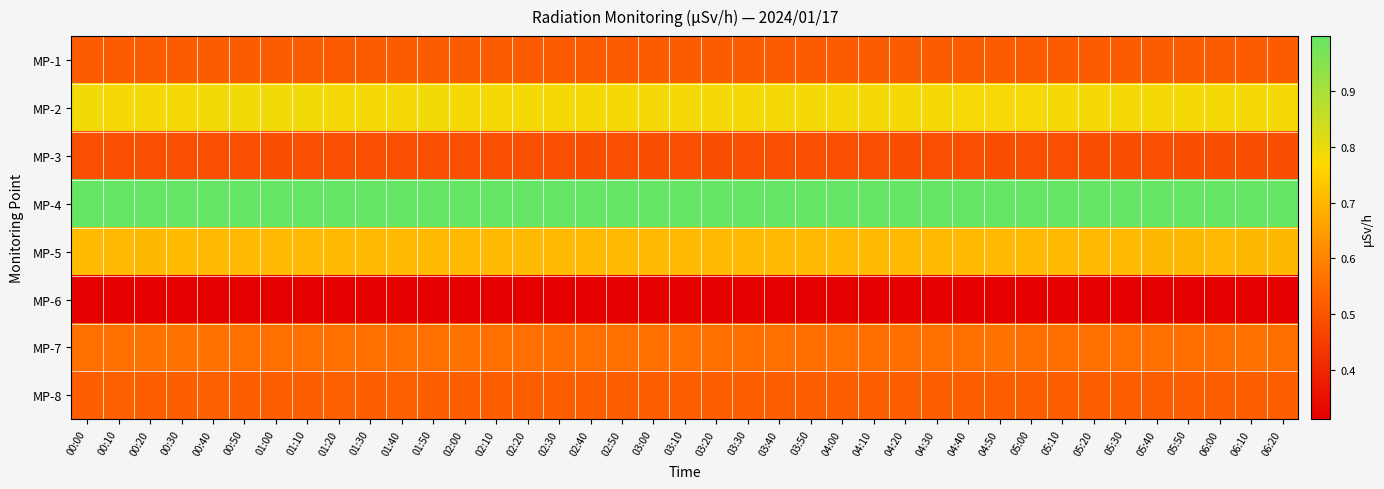

Which label corresponds to the largest value in the chart?

00:40